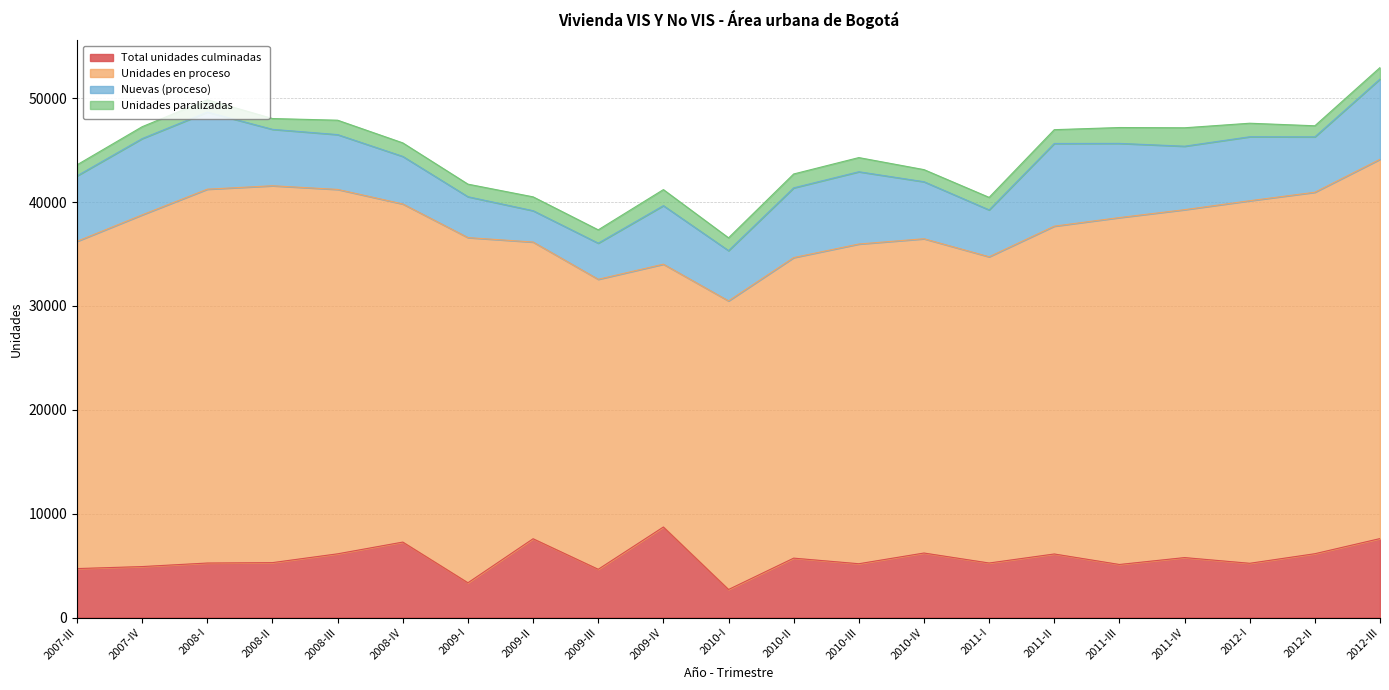

How many lines are shown in the chart?

4